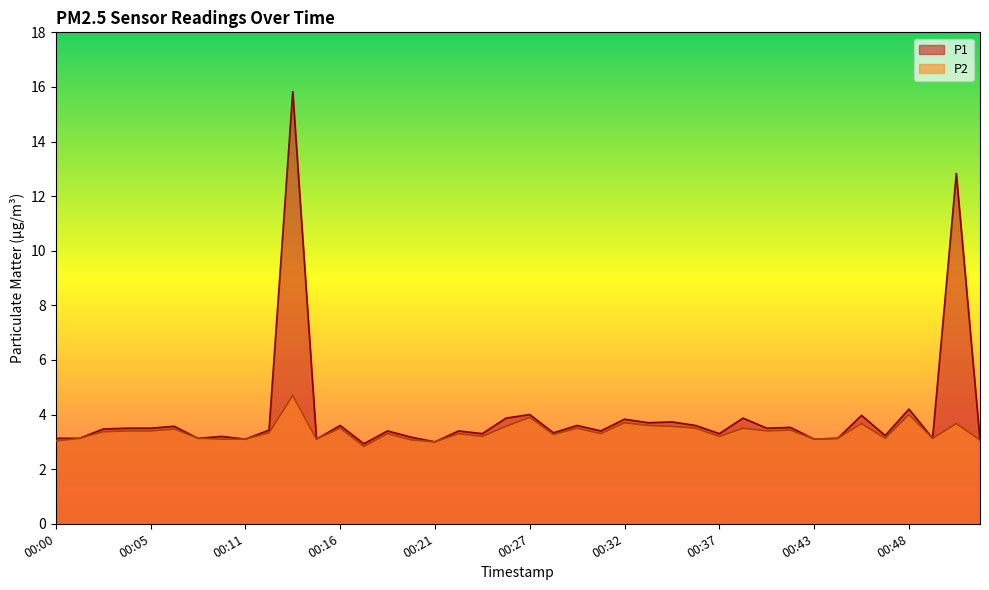

At which label does P1 first exceed 3?

00:00